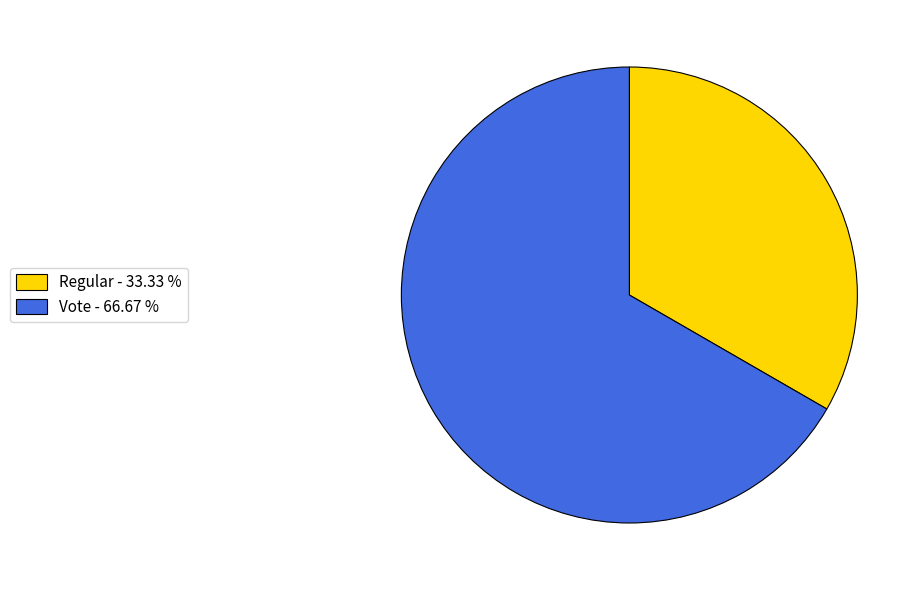

Which category has the smallest portion of the pie?

Regular